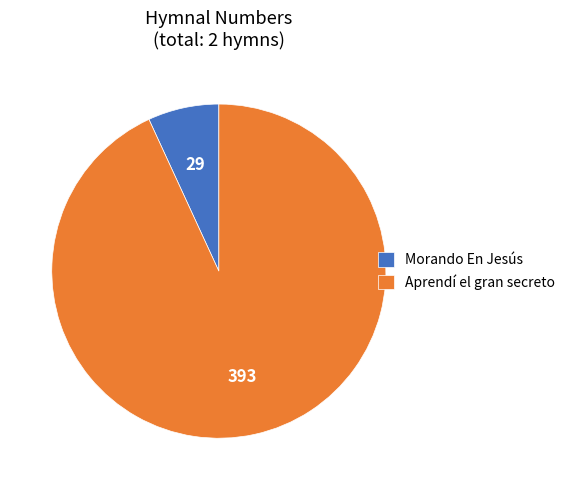

Does Morando En Jesús account for over 50% of the chart?

No